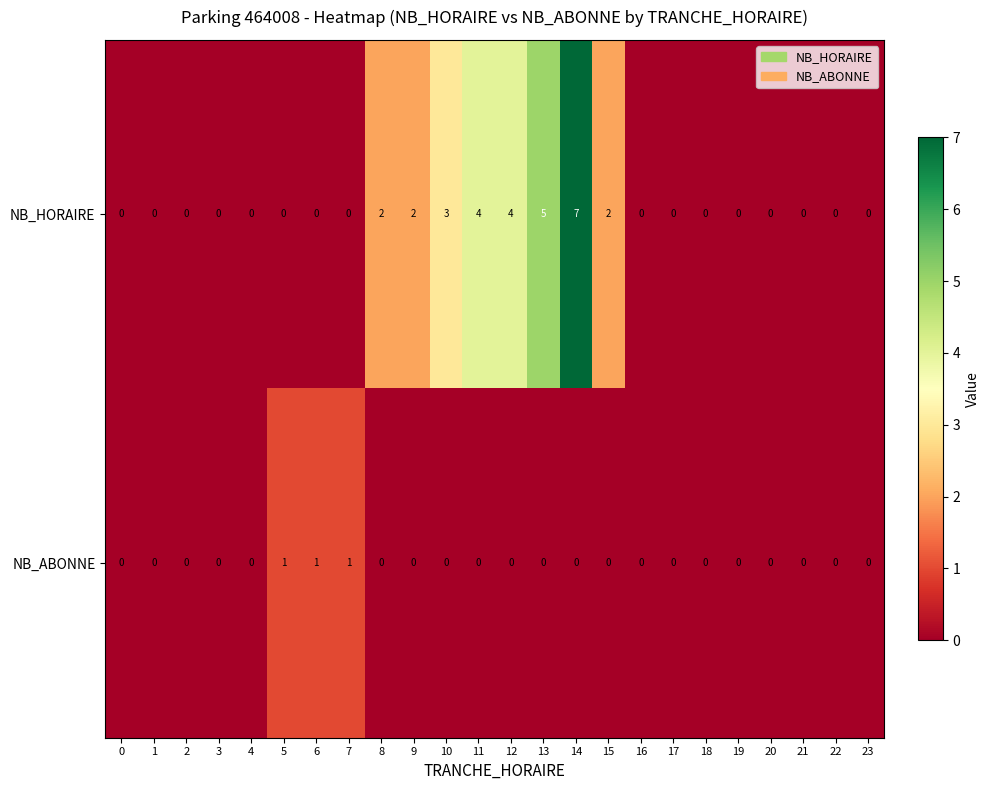

What is the total value across all series at 15?

2